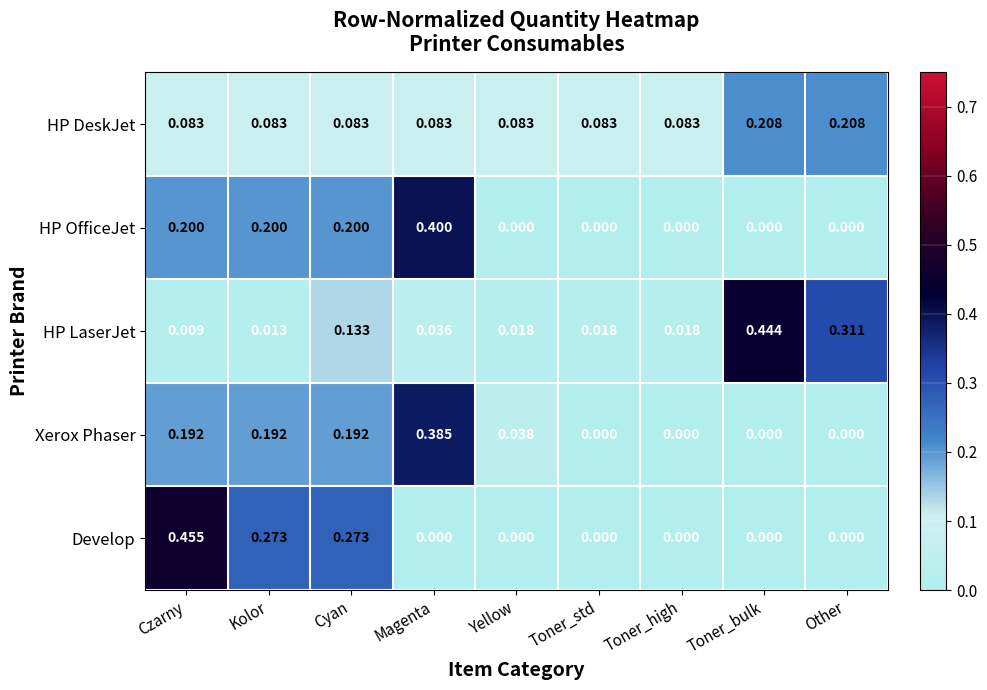

Which series has the widest spread of values?

Develop